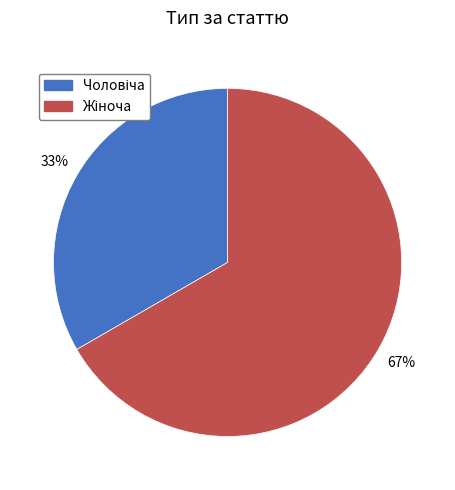

To the nearest percent, what is the average slice percentage?

50%